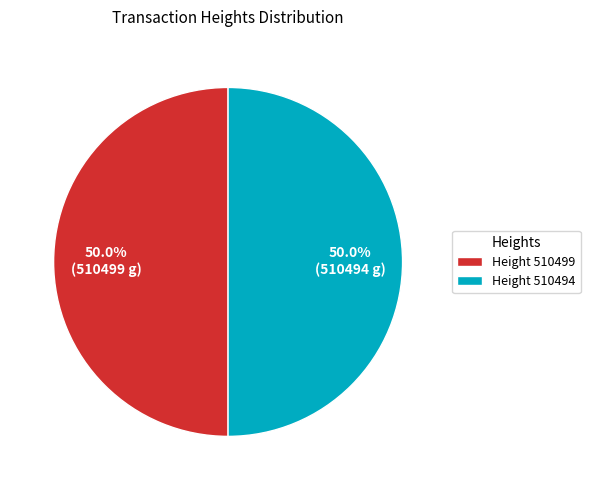

Count the number of slices in the pie.

2